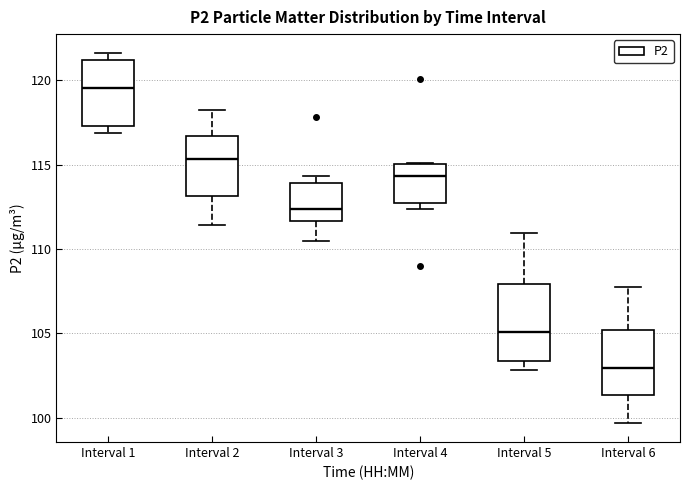

Reading left to right, read every box against the y-axis: the position of its median line, the range the box covers, and the ends of its whiskers. The values are not printed on the chart, so give them approximately, as read against the axis.

Interval 1: median 119.5, box 117.5 to 121.0, whiskers 117.0 to 121.5
Interval 2: median 115.5, box 113.0 to 116.5, whiskers 111.5 to 118.0
Interval 3: median 112.5, box 111.5 to 114.0, whiskers 110.5 to 114.5
Interval 4: median 114.5, box 113.0 to 115.0, whiskers 112.5 to 115.0
Interval 5: median 105.0, box 103.5 to 108.0, whiskers 103.0 to 111.0
Interval 6: median 103.0, box 101.5 to 105.0, whiskers 99.5 to 108.0